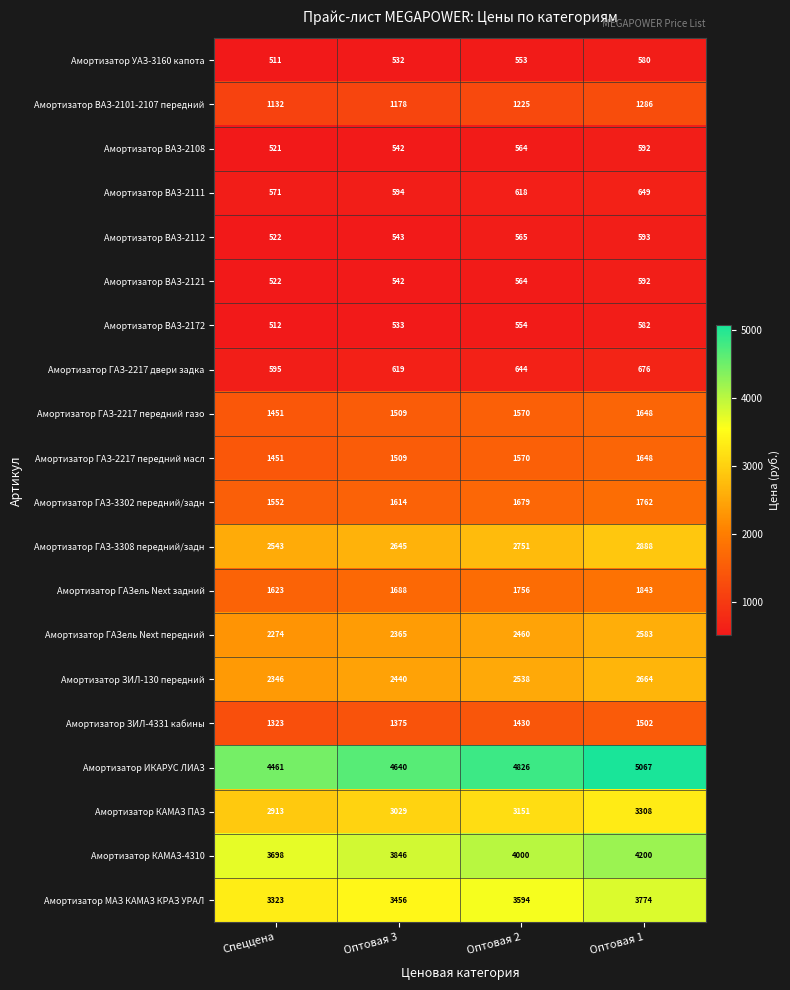

How many data points does each series have?

4